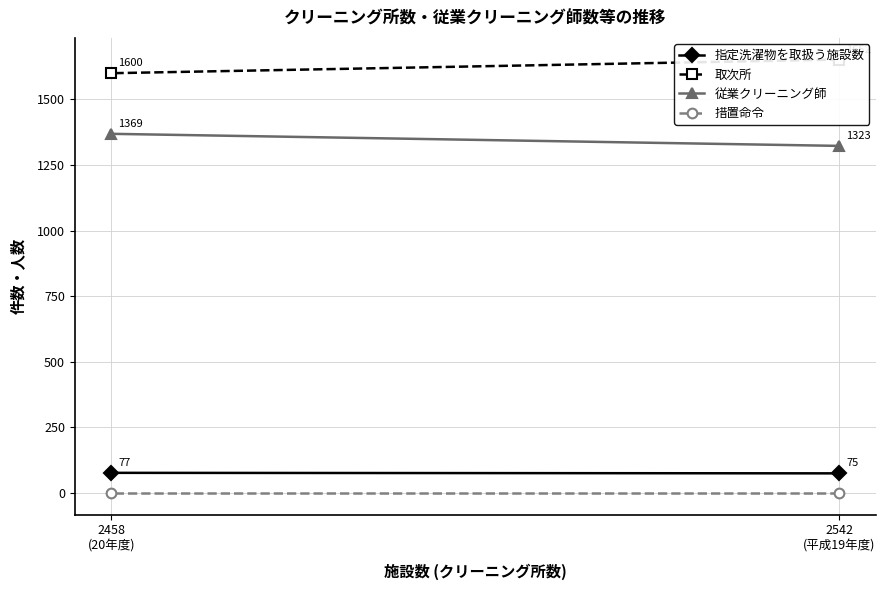

What is the sum of the 指定洗濯物を取扱う施設数 values at 2458
(20年度) and 2542
(平成19年度)?

152